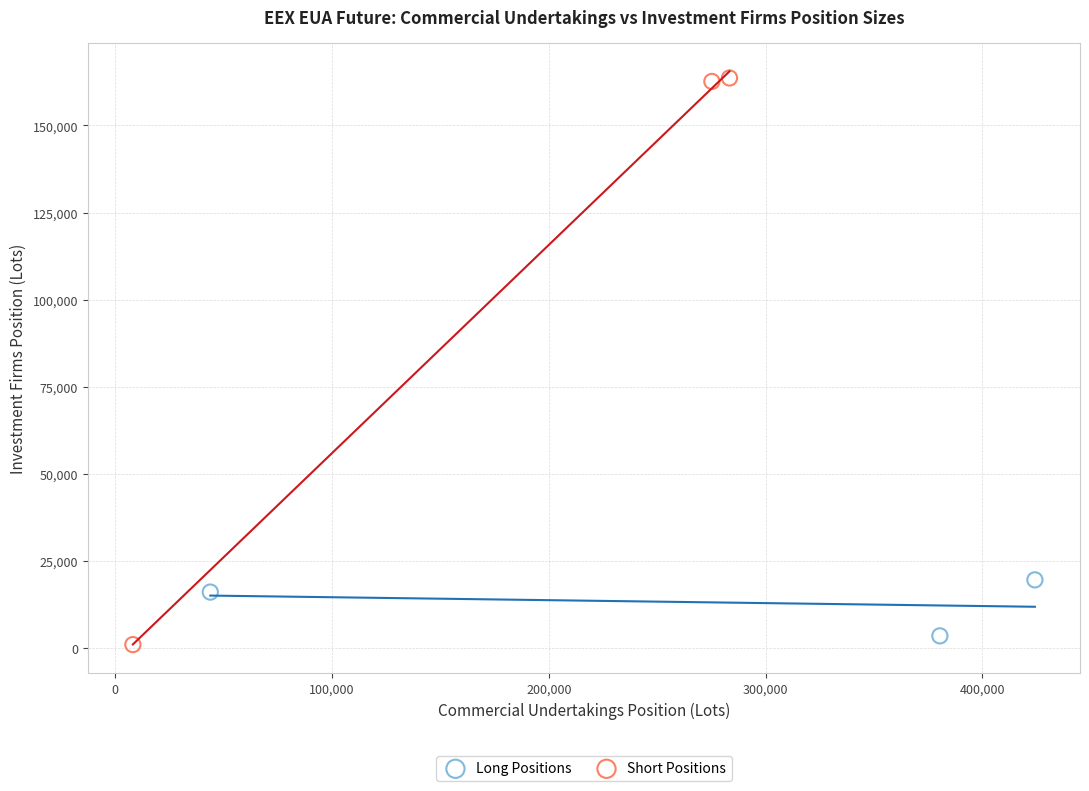

Which series has the widest spread of Y values?

Short Positions